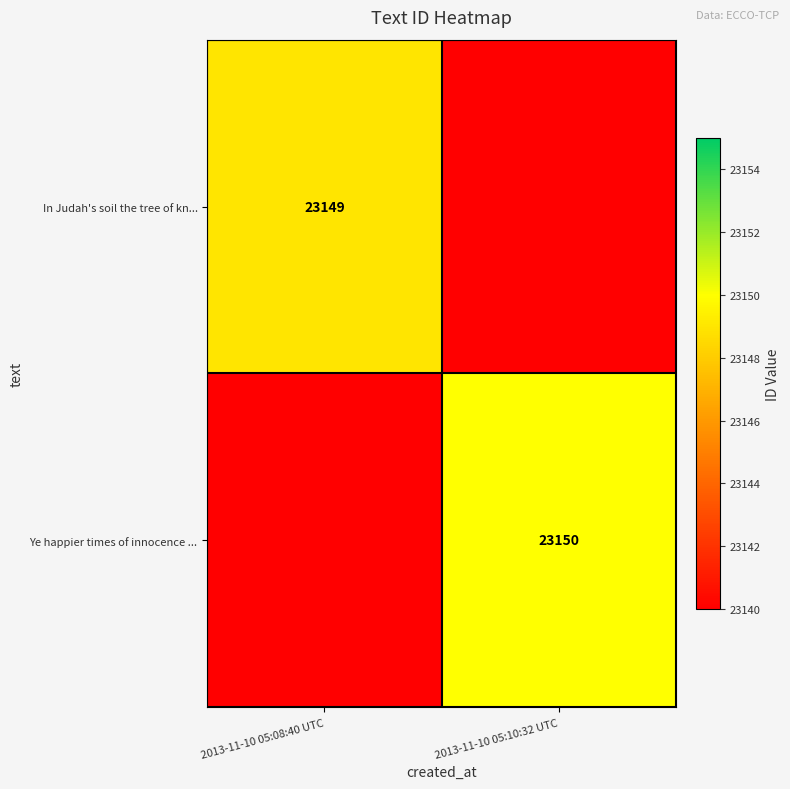

True or false: Ye happier times of innocence ... has a value of 23150 at 2013-11-10 05:10:32 UTC.

True